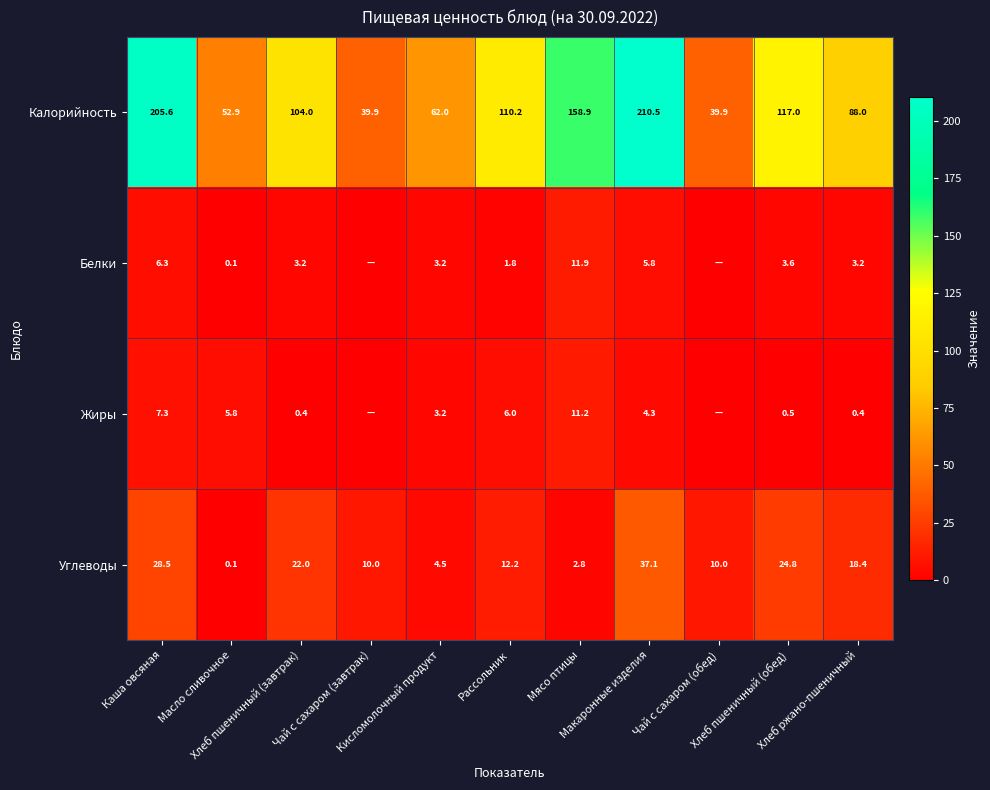

True or false: Калорийность has a value of 39.9 at Чай с сахаром (завтрак).

True